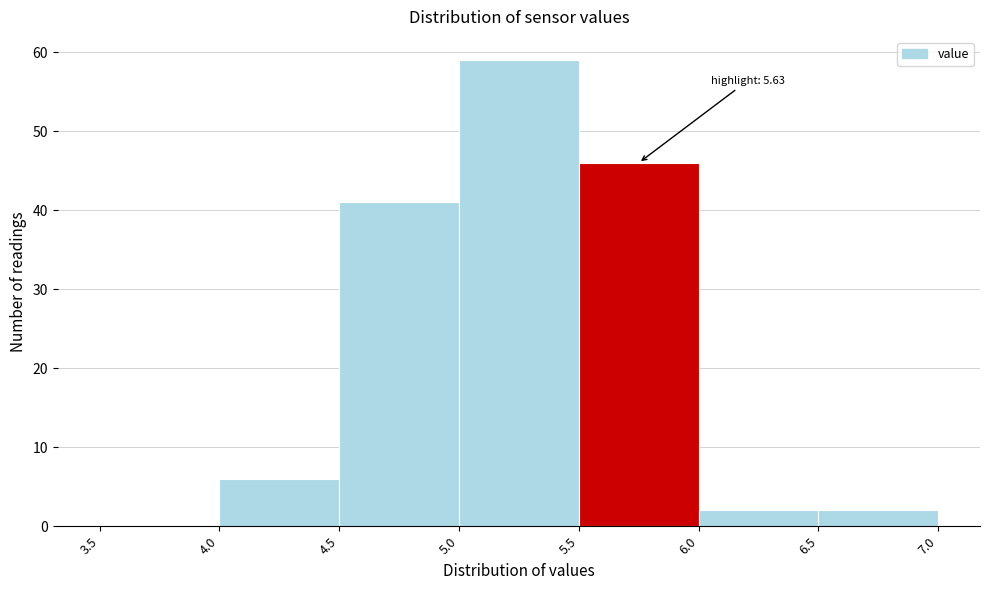

Which range on the x-axis has the tallest bar?

5.0 to 5.5